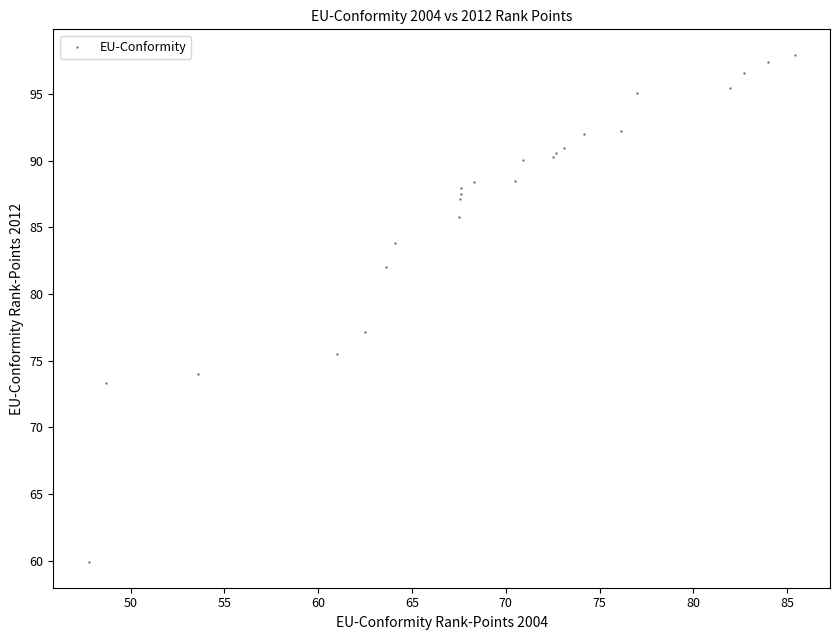

What Y value in the scatter plot is closest to 78?

77.1